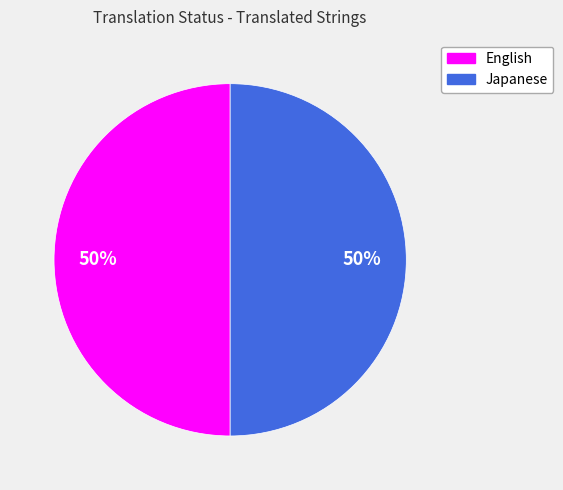

Combined, do Japanese and English account for over 50%?

Yes